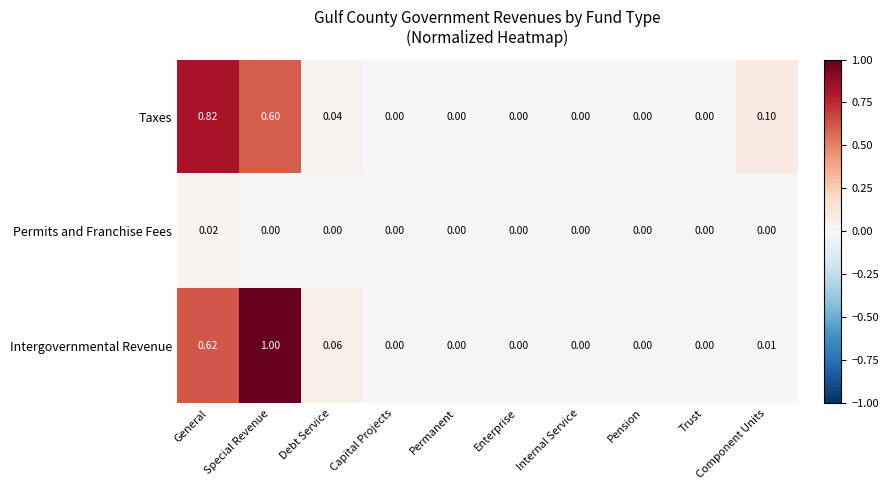

Which series has the largest total across all categories?

Intergovernmental Revenue